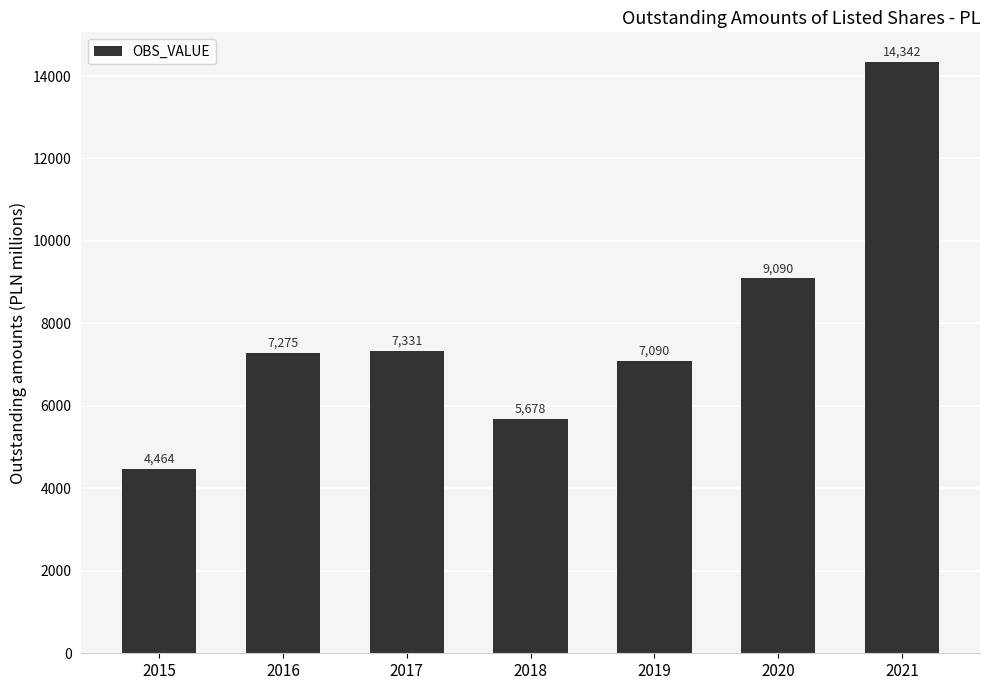

How many data points are less than 7275?

3